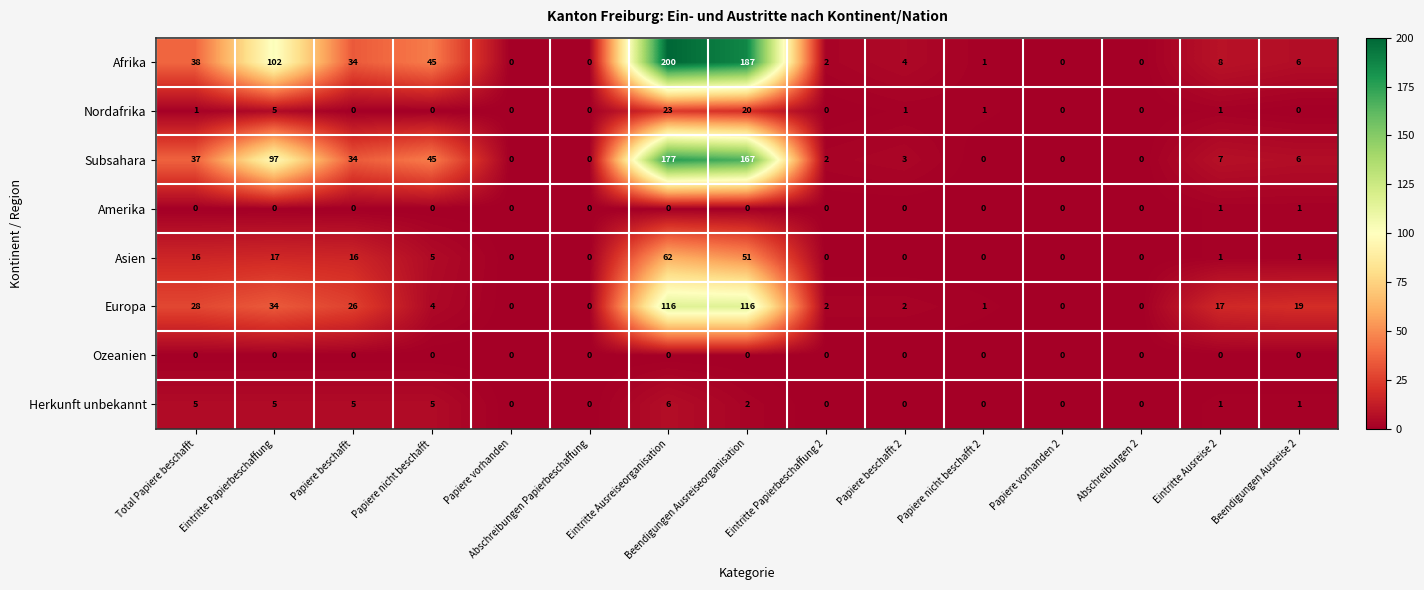

At how many categories does at least one series exceed 135?

2